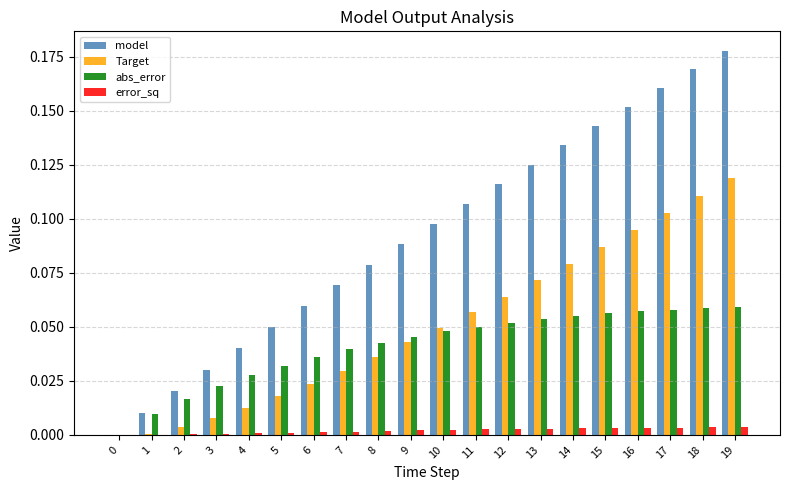

How many values in the model series exceed 0?

19